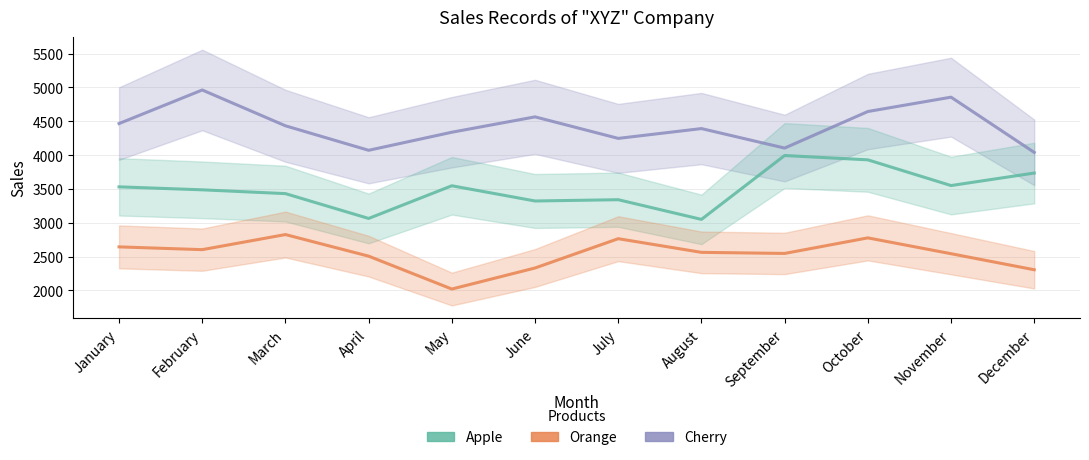

What is the sum of the Apple values at April and February?

6549